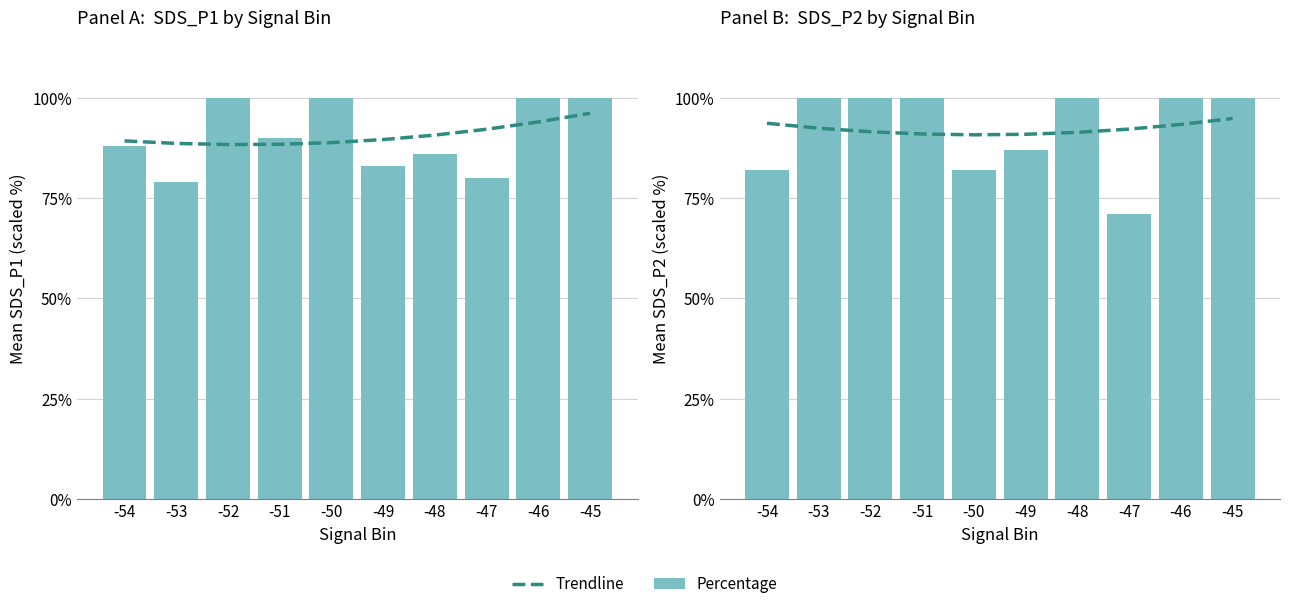

What is the sum of the Trendline values at -47 and -52?

183.7